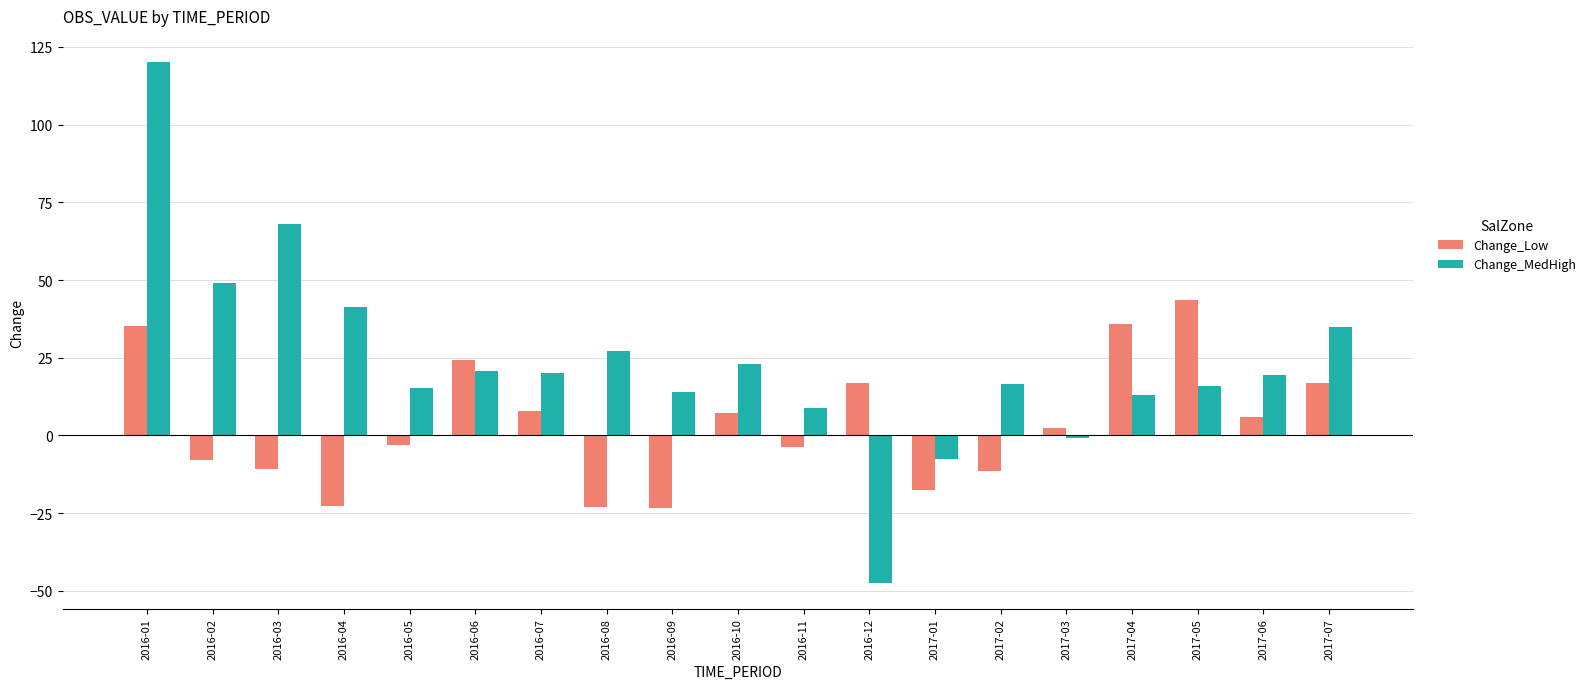

At which label does Change_MedHigh first exceed 19?

2016-01